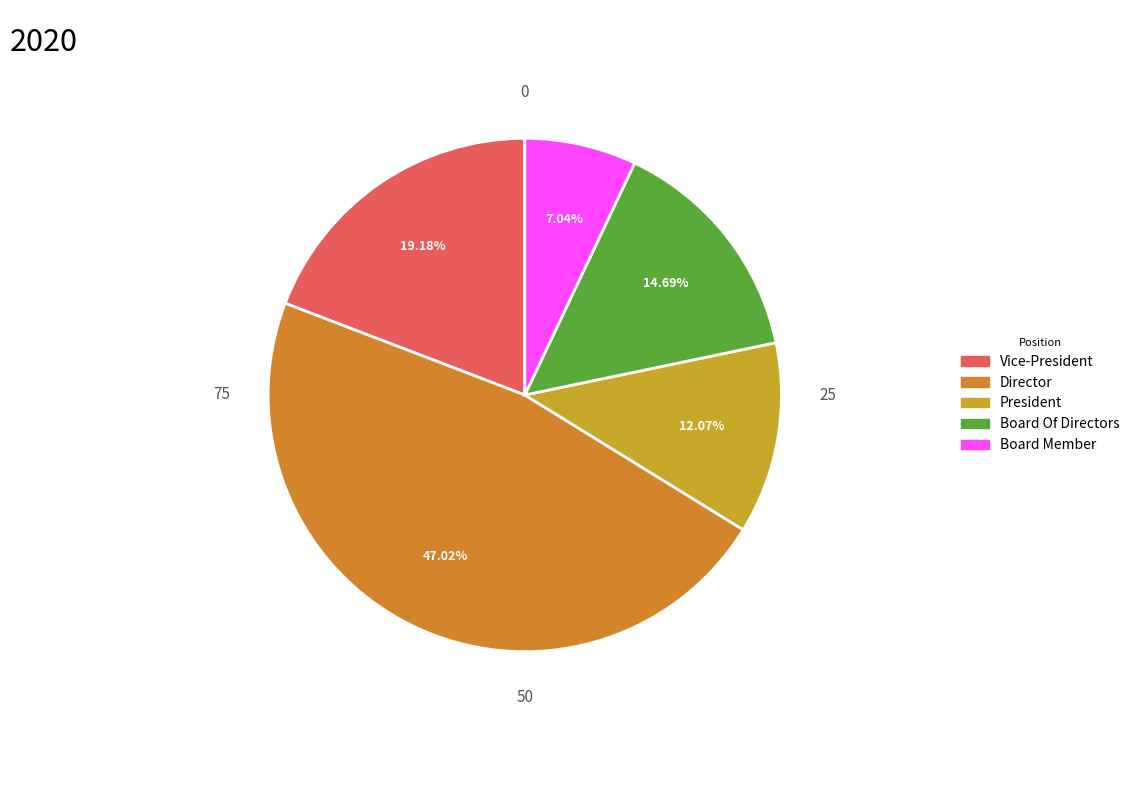

Is President the majority of the pie?

No